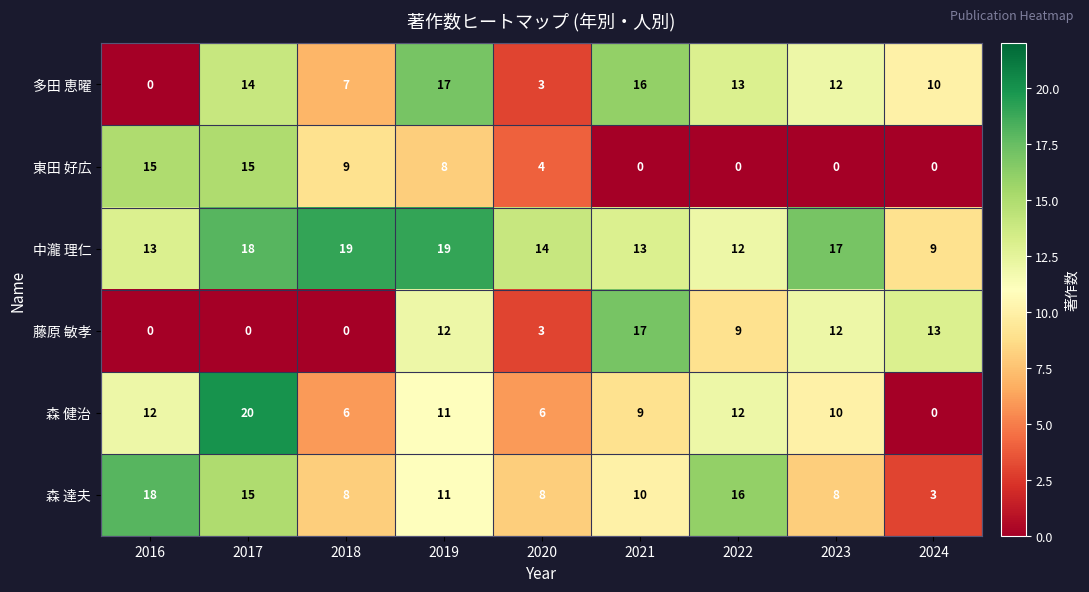

How many values in the 東田 好広 series are below 4?

4